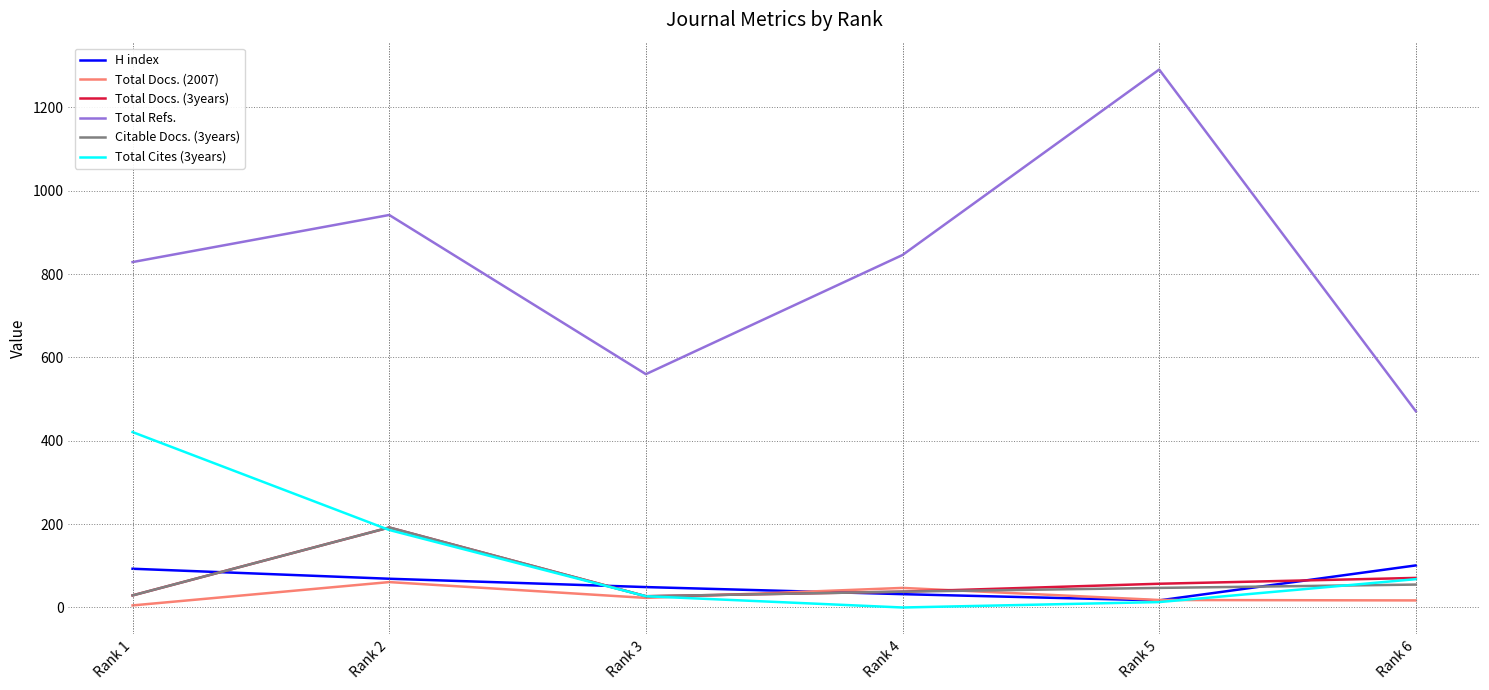

What is the difference between the second highest and minimum values in the Total Docs. (2007) series?

42